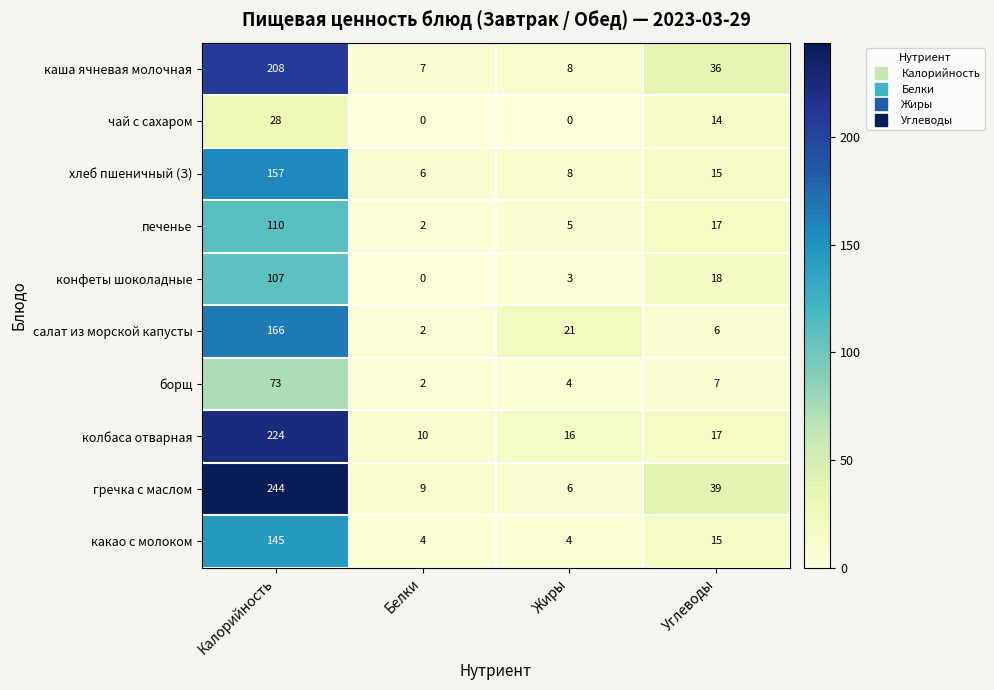

What is the average value of the каша ячневая молочная series?

65